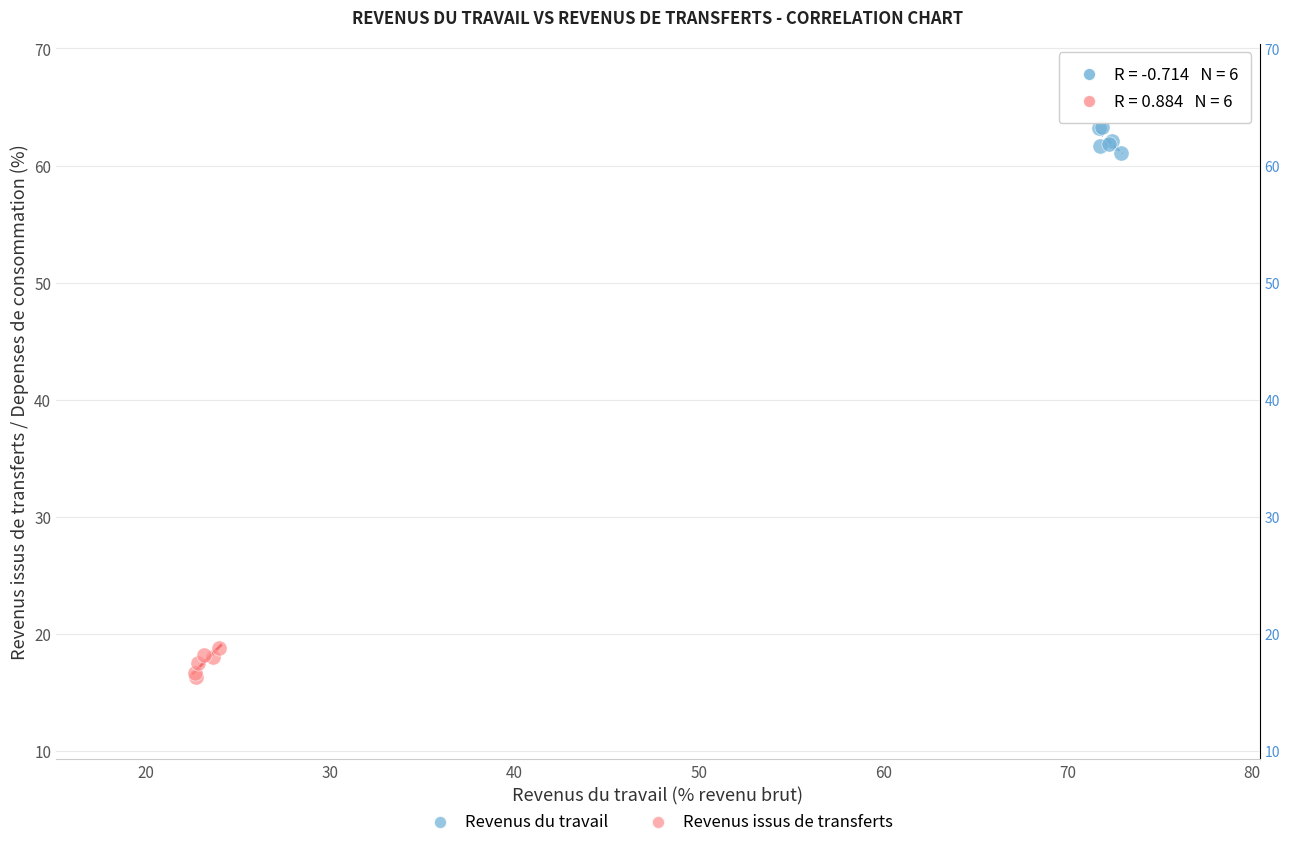

Which series contains the lowest Y value?

Revenus issus de transferts